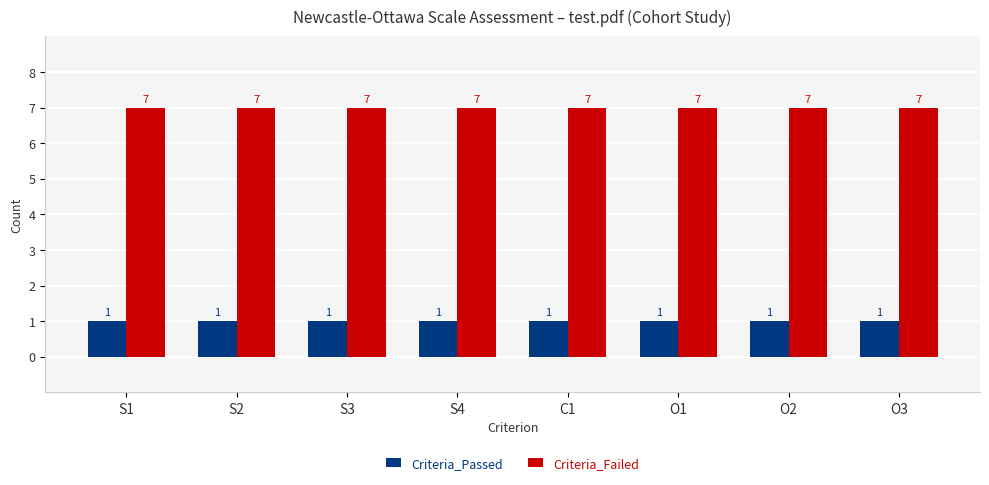

How many distinct data groups are displayed?

2